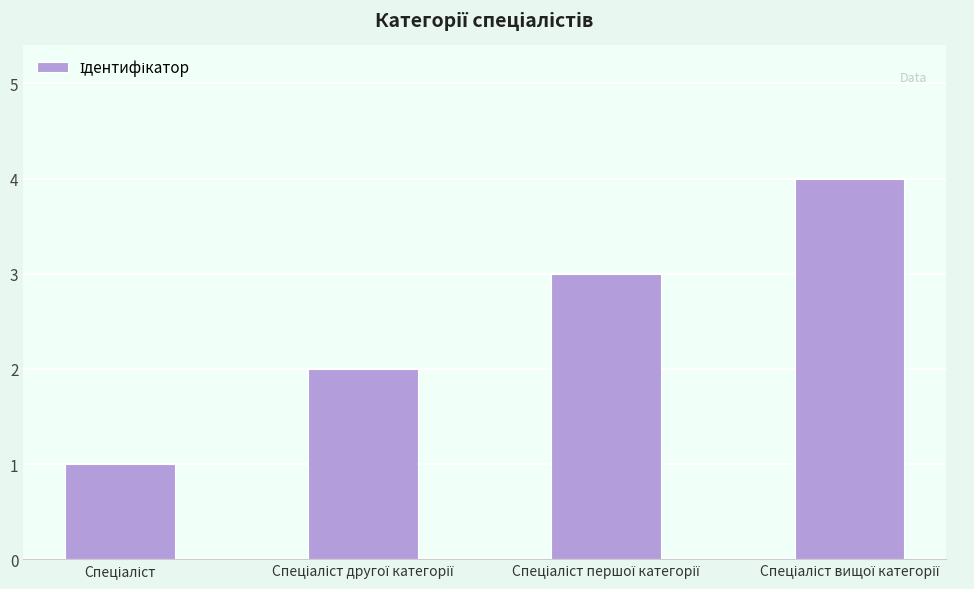

Are the bars grouped side by side (vs. stacked)?

No